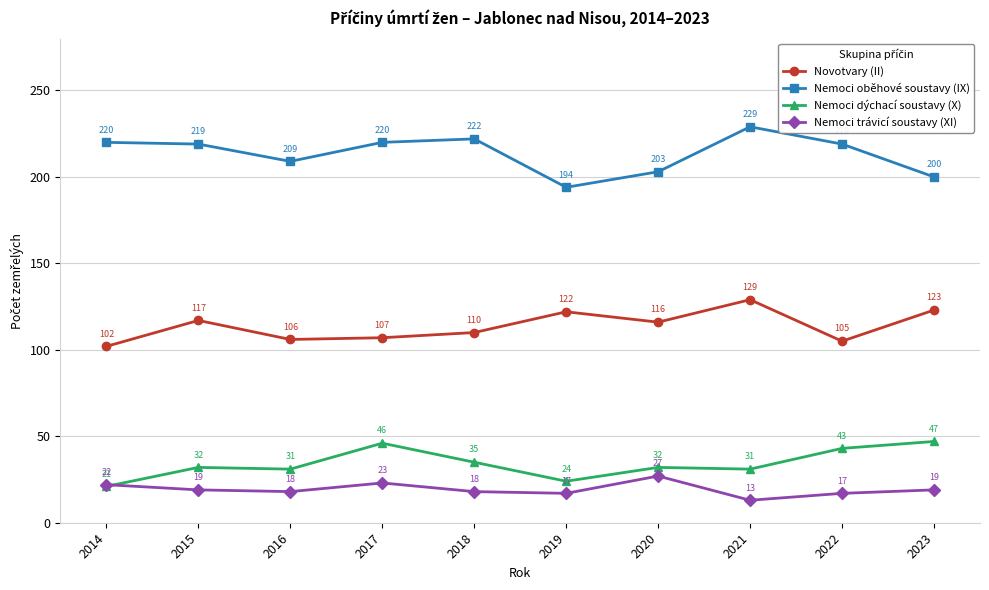

What is the spread (max minus min) of values at 2014?

199